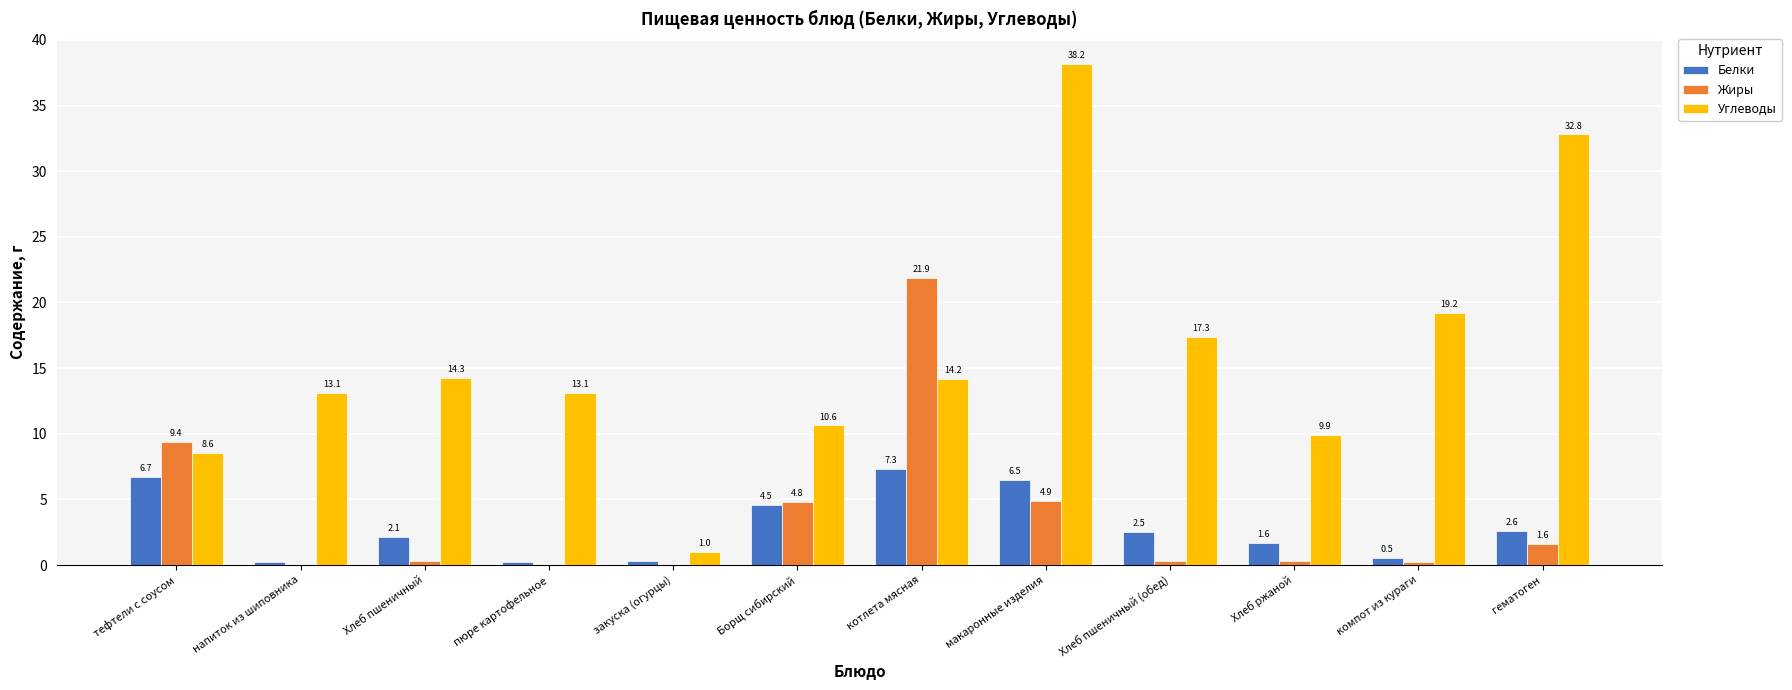

Read the Углеводы value at тефтели с соусом.

8.6